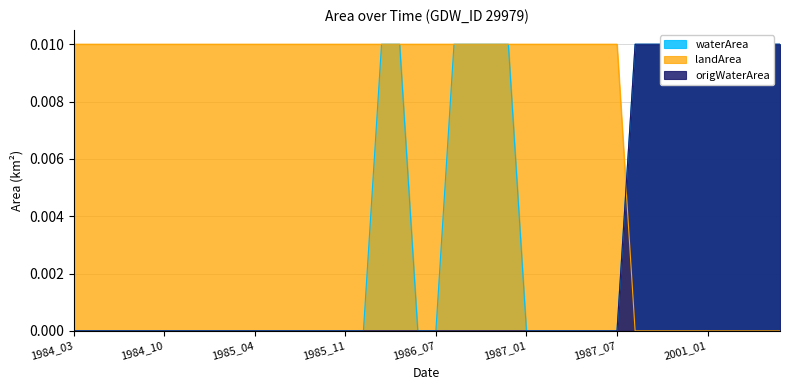

Which category has the highest value across all series?

1986_01